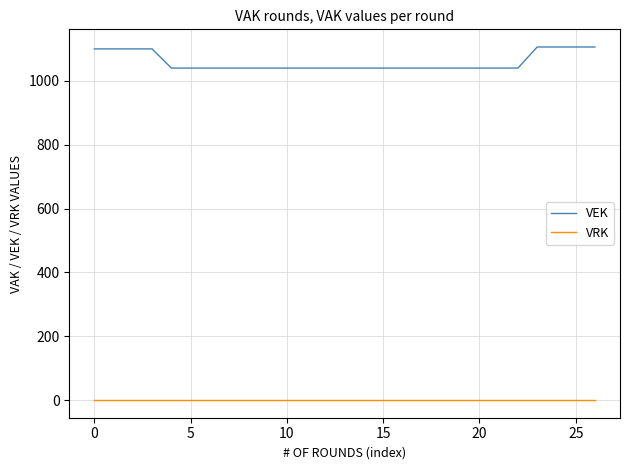

Which series has the largest total across all categories?

VEK